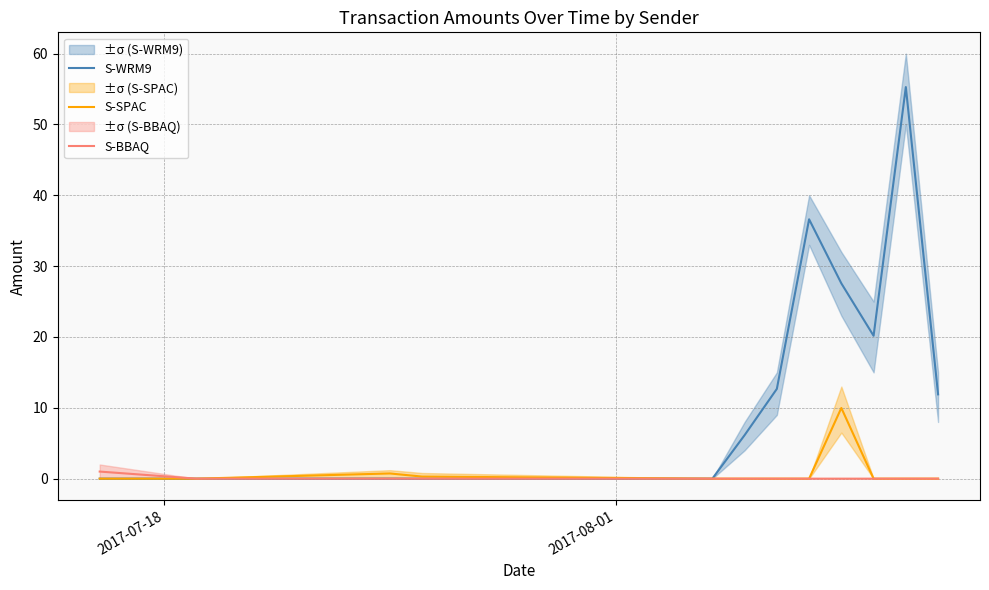

What is the difference between the maximum and minimum values in the S-SPAC series?

10.0